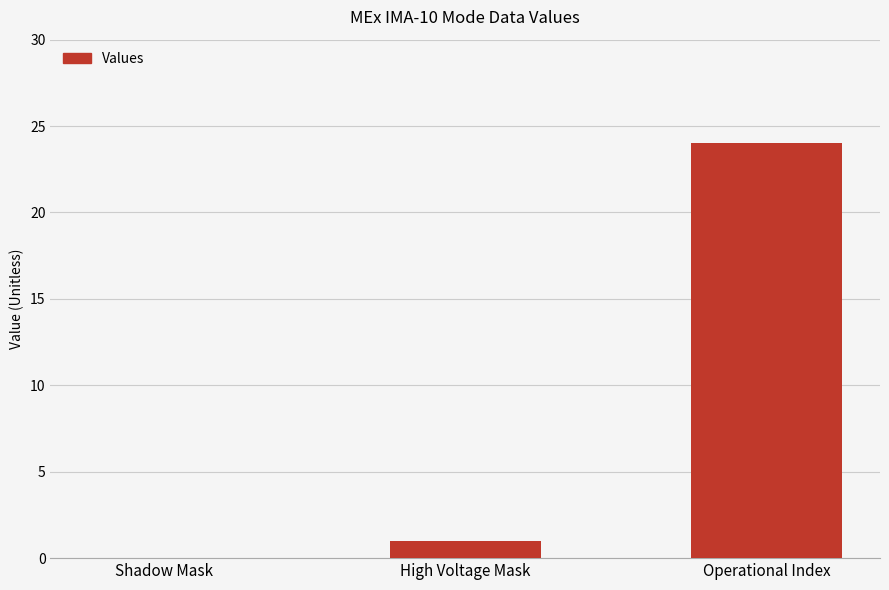

Is it true that the value at High Voltage Mask is 0?

False